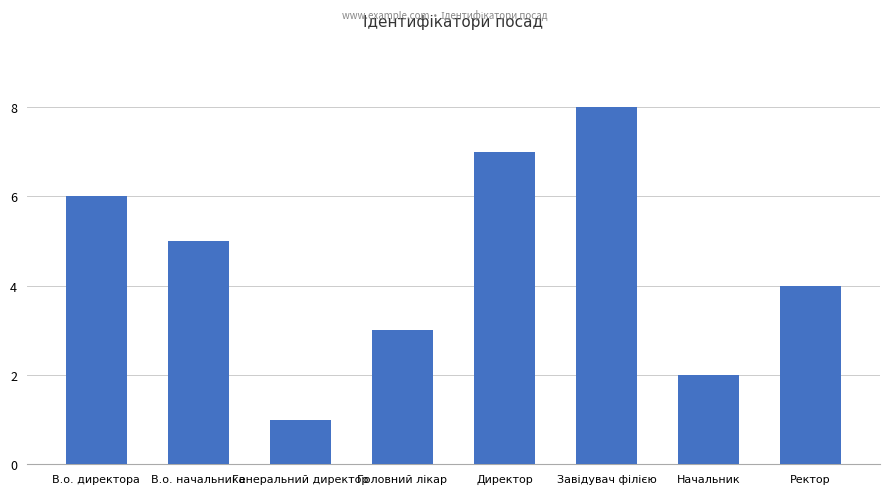

What is the minimum value shown in the chart?

1